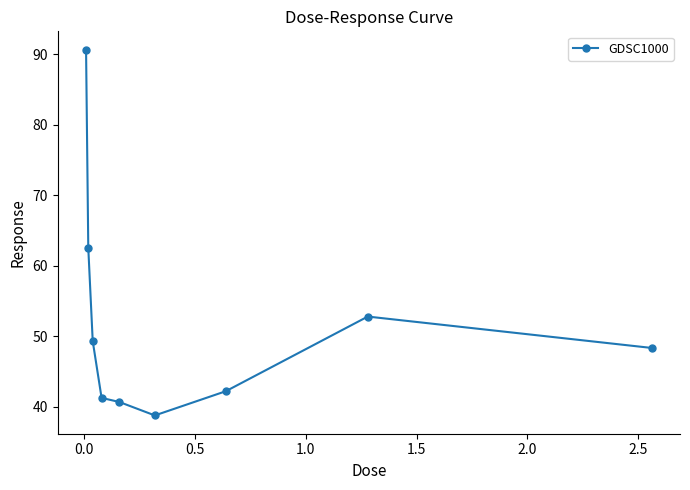

What is the smallest value displayed?

38.8